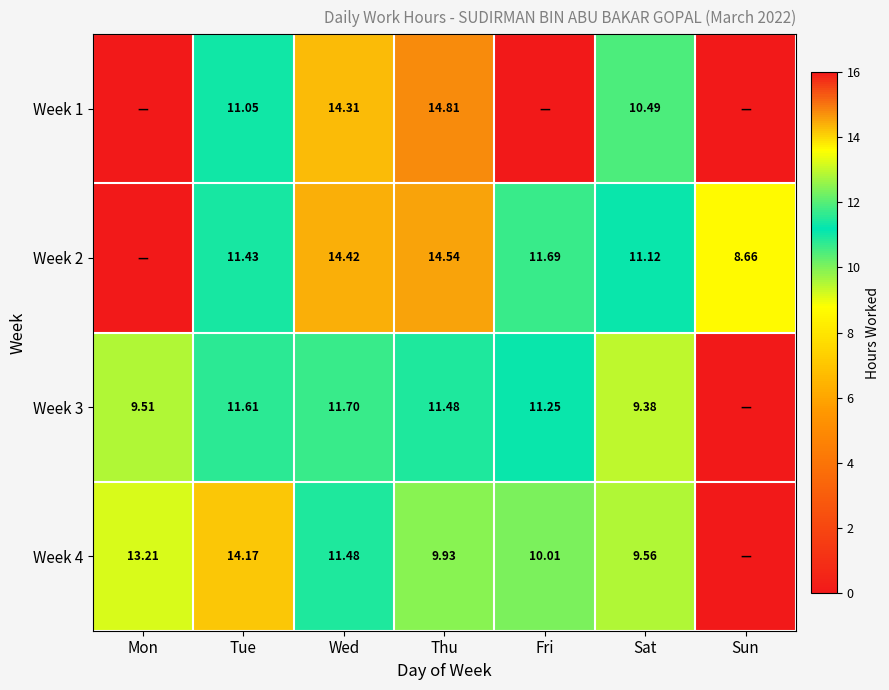

Is the value of Week 2 at Fri greater than the value of Week 4 at Sat?

Yes